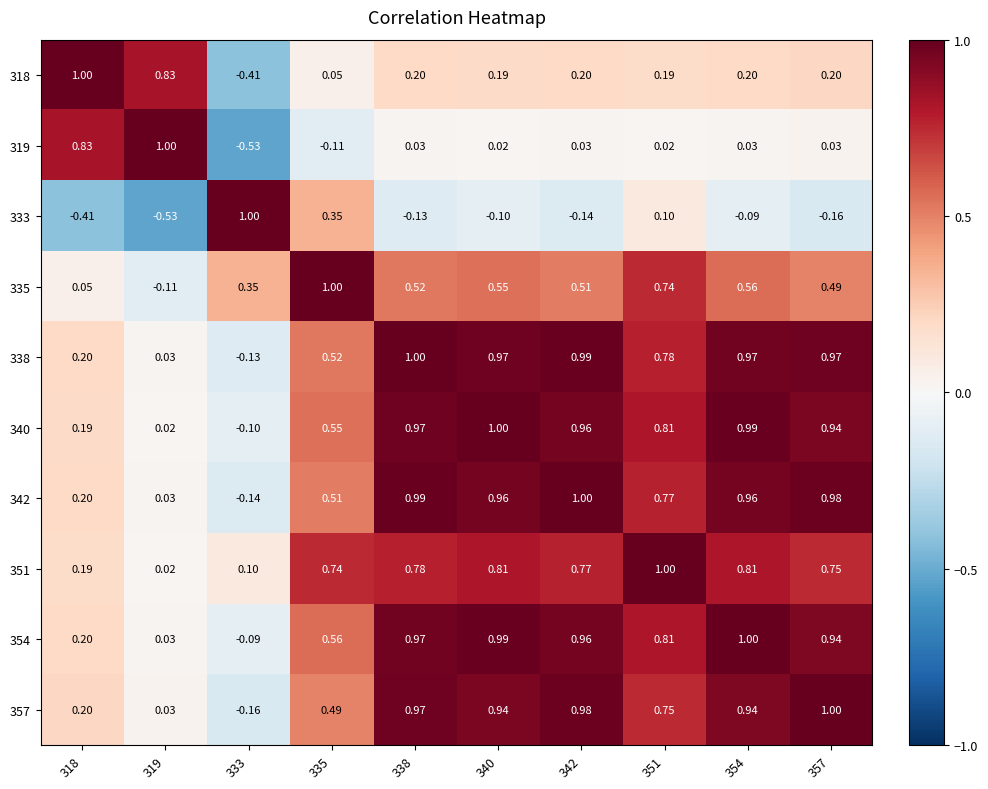

At how many categories does at least one series exceed 0?

10